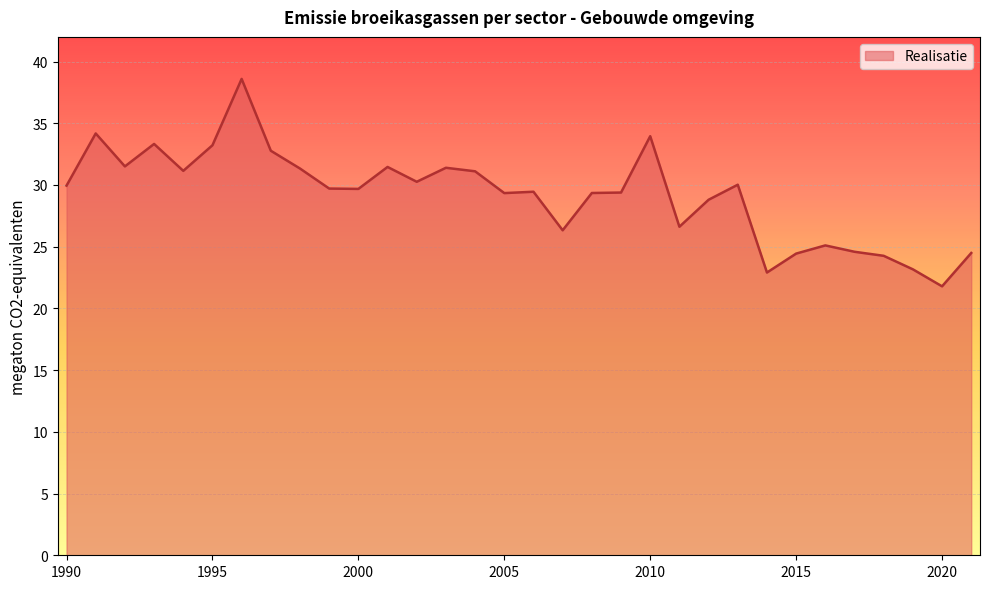

What is the sum of all values?

933.7